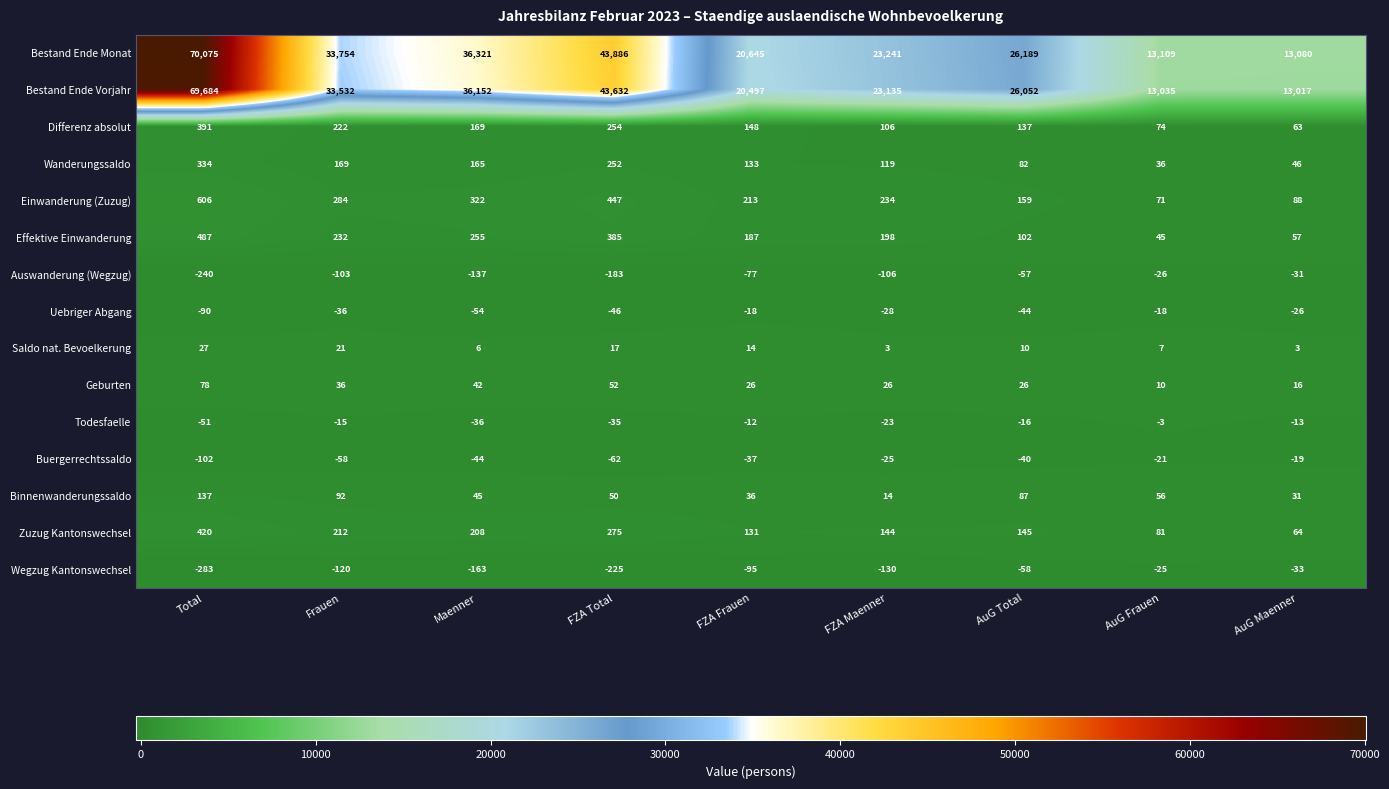

Which series has the largest range (max minus min)?

Bestand Ende Monat